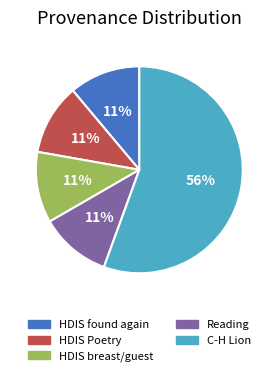

To the nearest percent, what is the average slice percentage?

20%